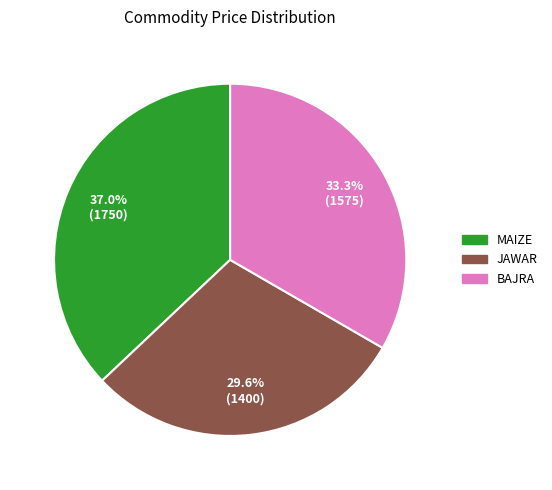

How many slices are in this pie chart?

3